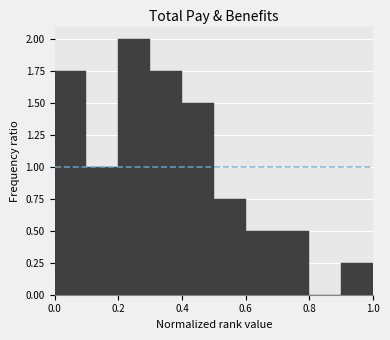

Which range on the x-axis has the tallest bar?

0.2 to 0.3